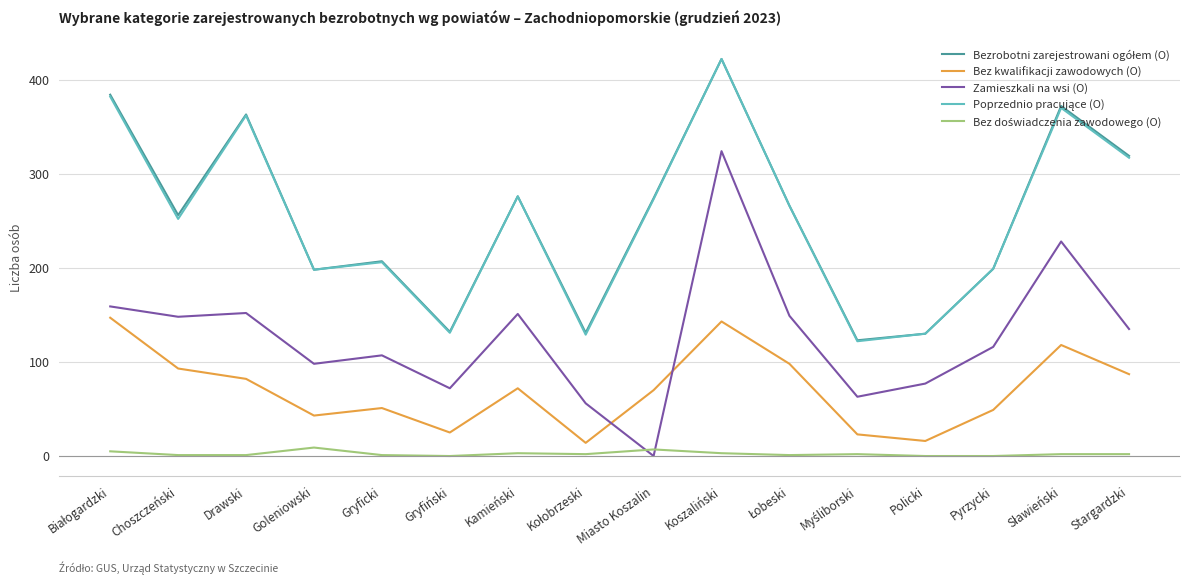

Which series has the largest range (max minus min)?

Zamieszkali na wsi (O)